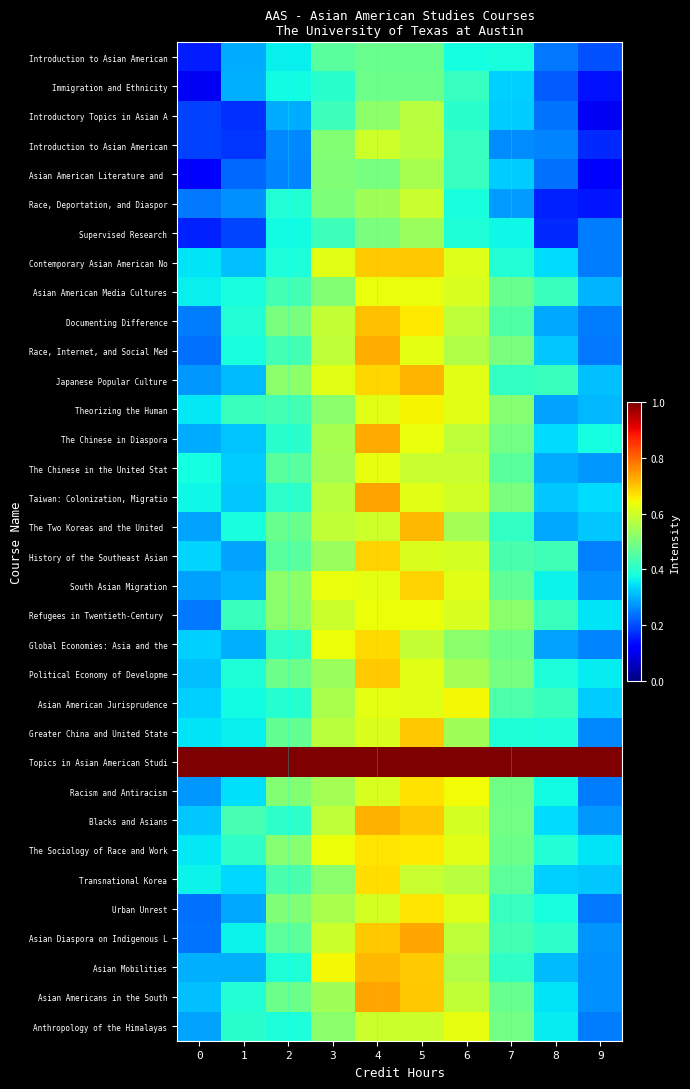

At which category is the sum across all series the highest?

4